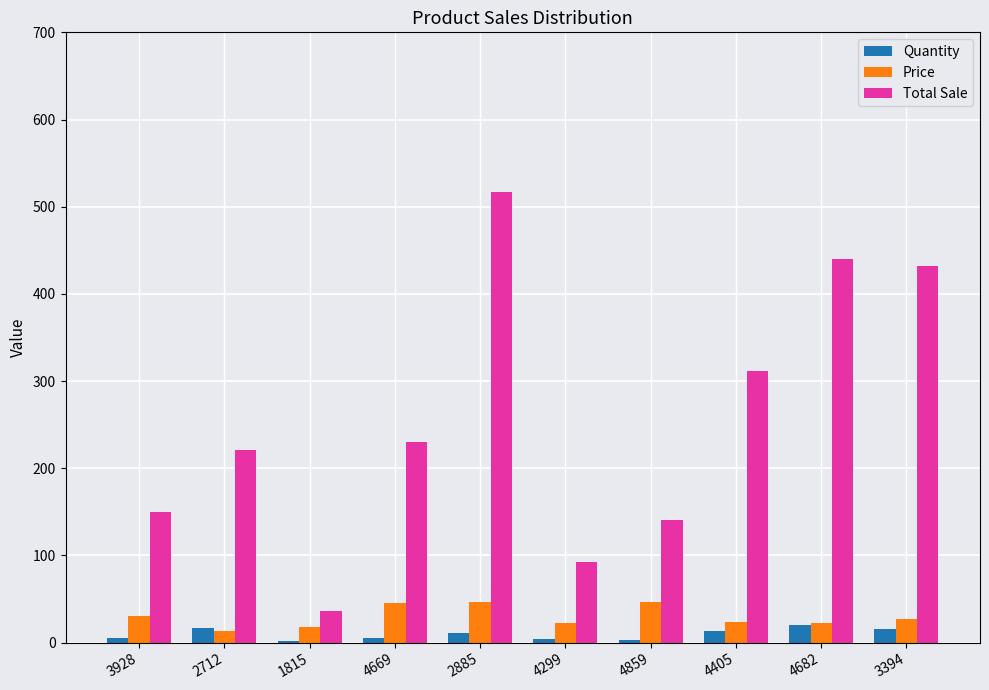

How many groups of bars are there?

10